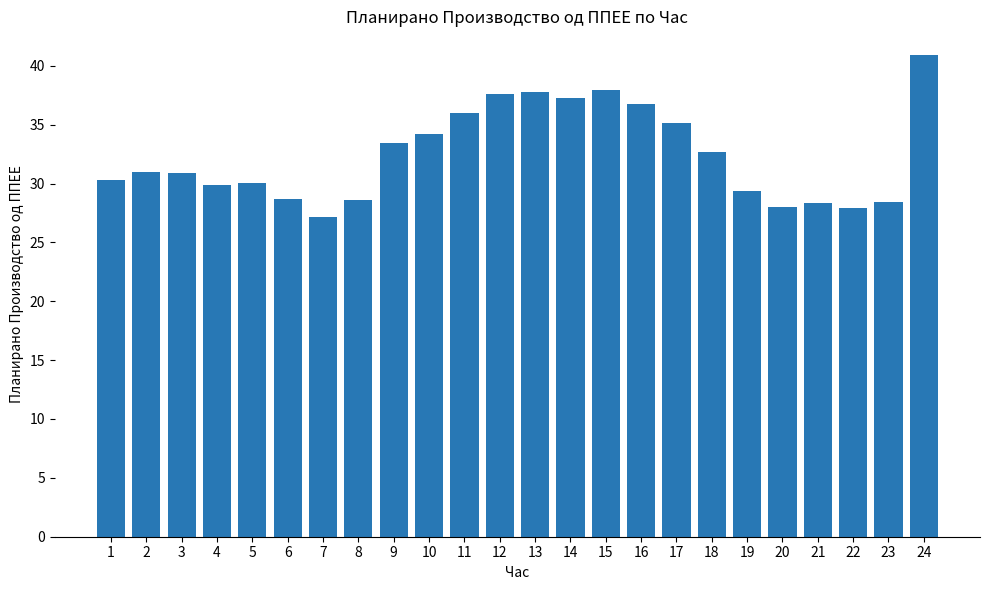

What is the approximate value at 13?

37.8